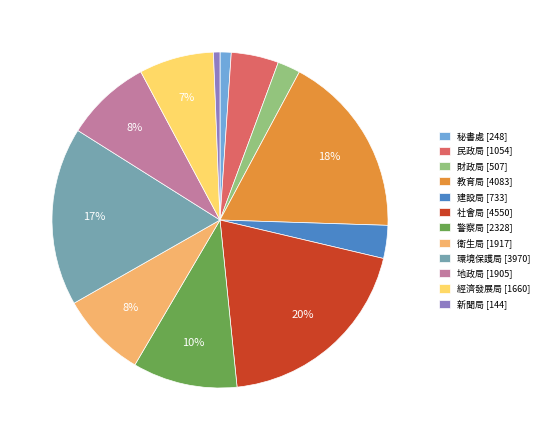

Which category has the biggest portion of the pie?

社會局 [4550]